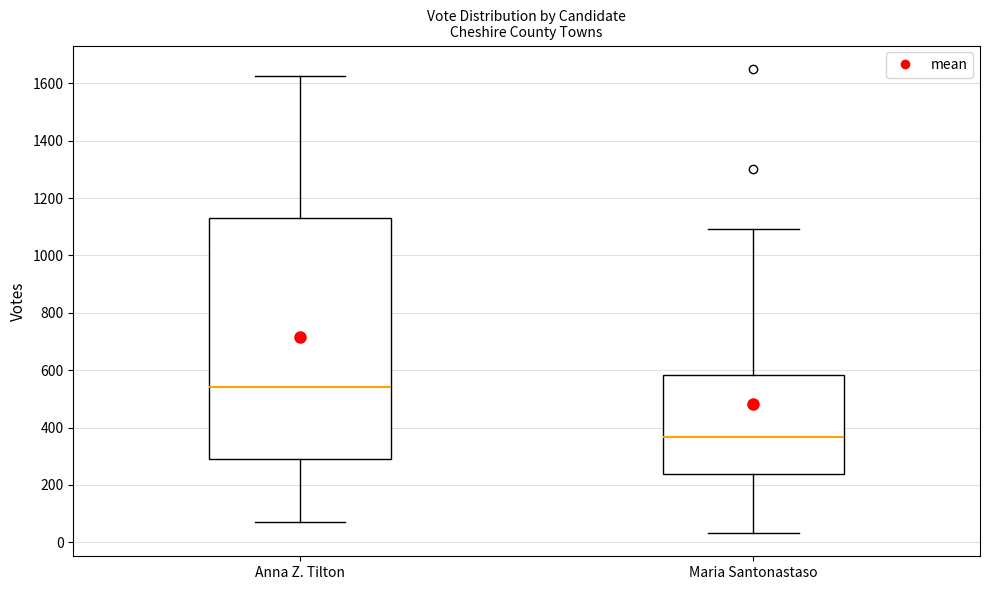

Where does the lower whisker of the box for Anna Z. Tilton end on the y-axis? The values are not printed on the chart, so give them approximately, as read against the axis.

80